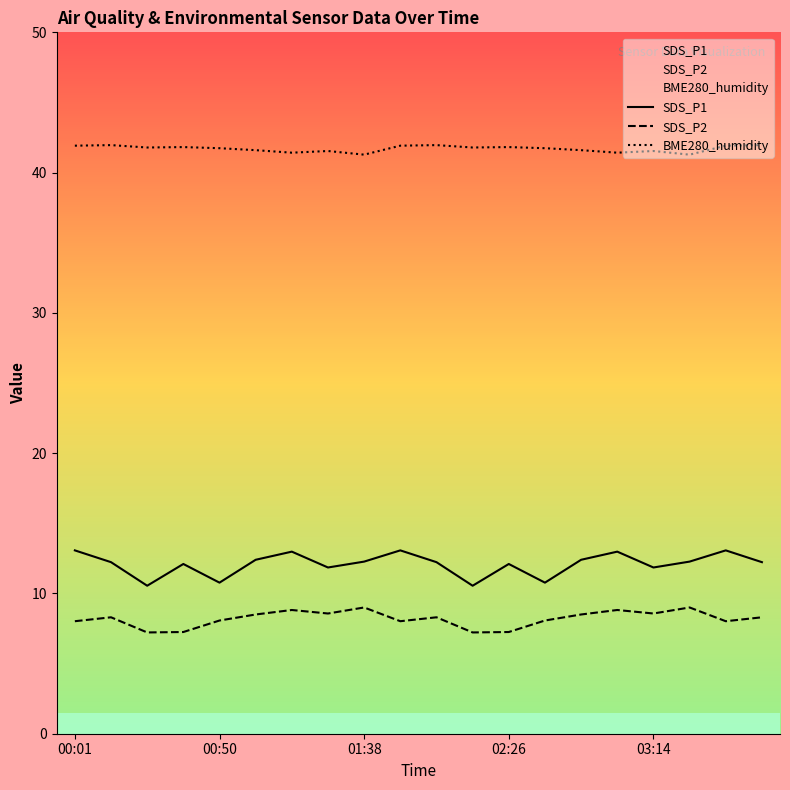

What is the approximate value of SDS_P1 at 03:02?

13.0